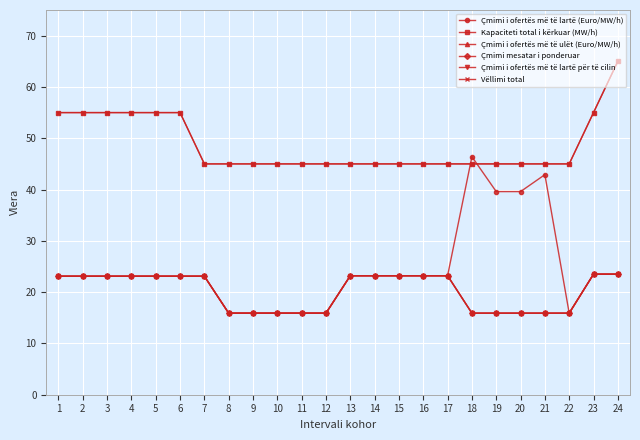

At which category does the chart reach its peak across all series?

24